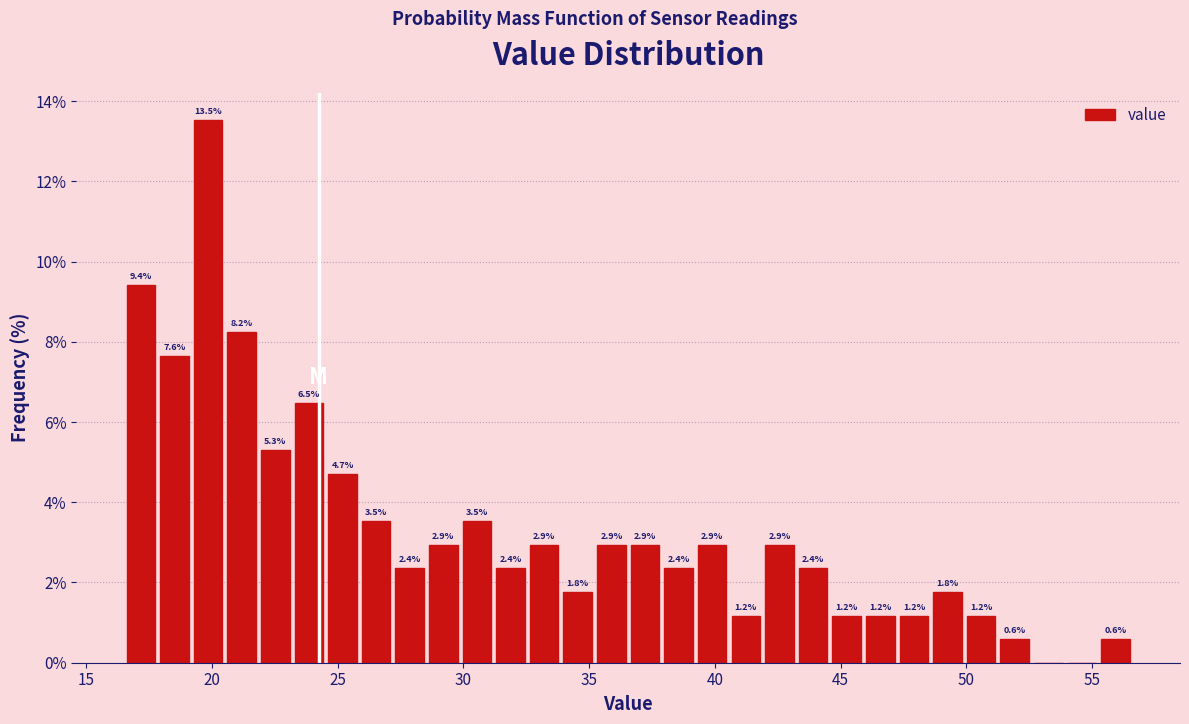

Around what value on the x-axis is the tallest bar? Give the approximate position of its centre, as read against the axis.

20.0